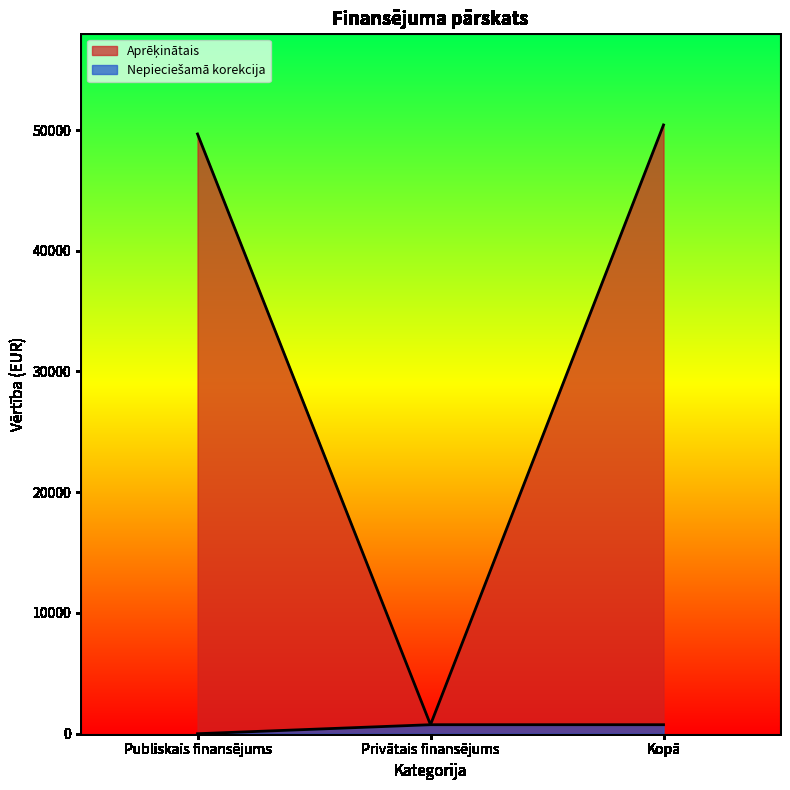

What is the difference between the maximum and minimum values in the Aprēķinātais series?

49673.1